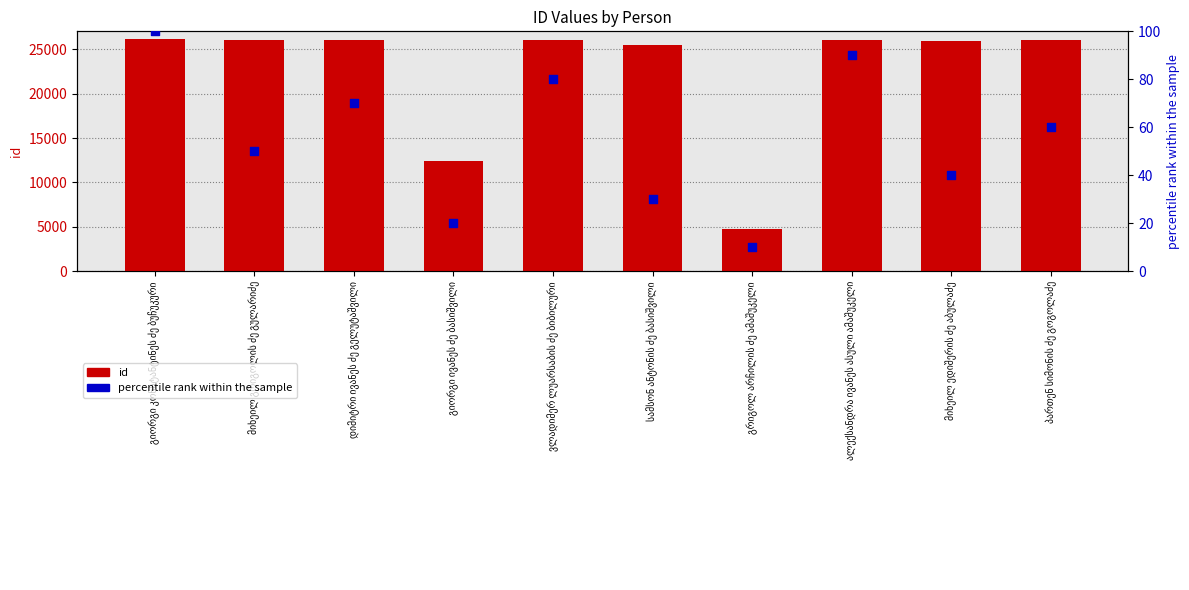

At how many categories does at least one series exceed 25877?

7